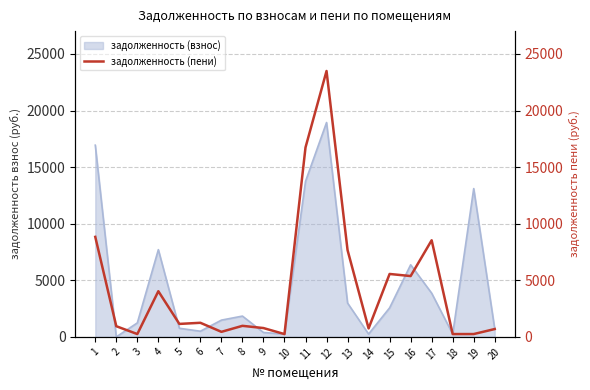

What is the sum of the values at 15 and 12?

29049.3